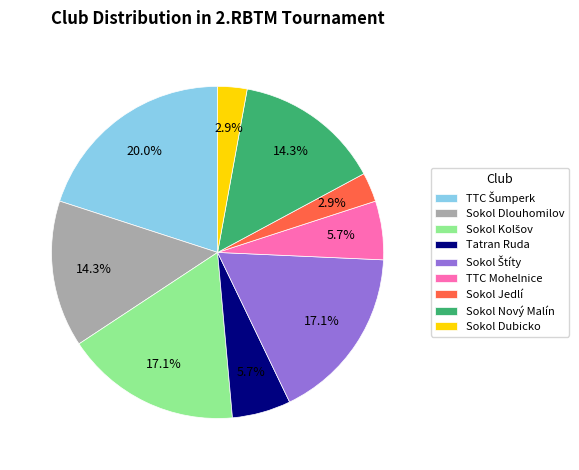

Combined, do Sokol Jedlí and TTC Mohelnice account for over 50%?

No